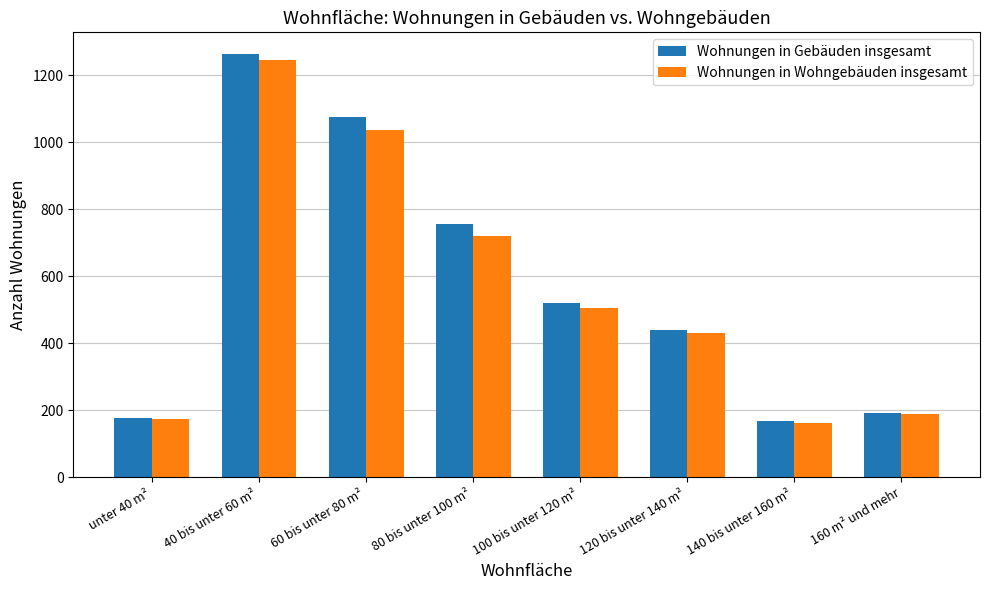

What is the minimum value shown in the chart?

162